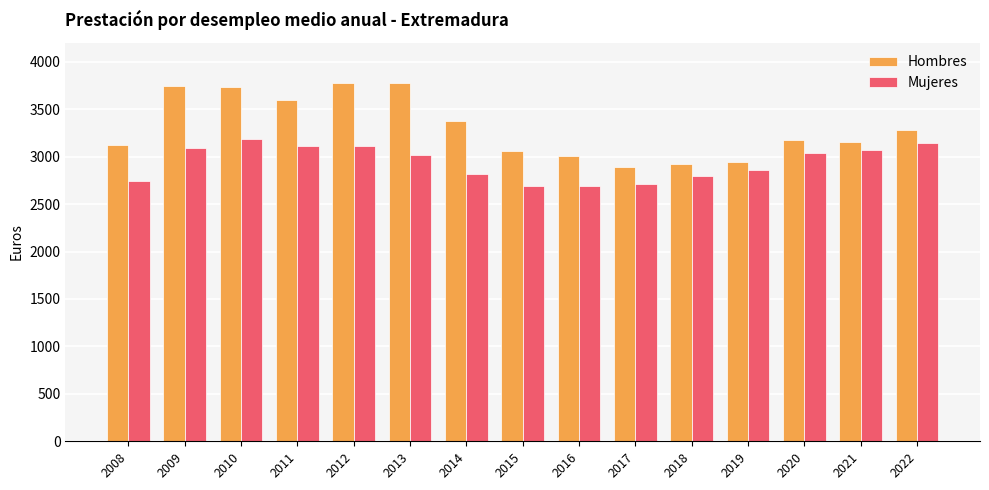

Is the value of Mujeres at 2015 greater than the value of Hombres at 2019?

No